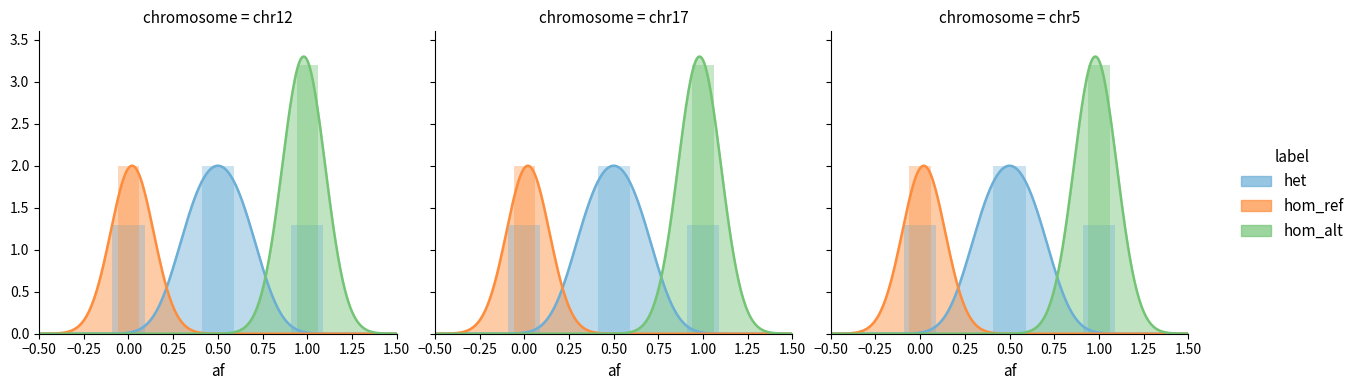

Which series has the largest total across all categories?

hom_alt